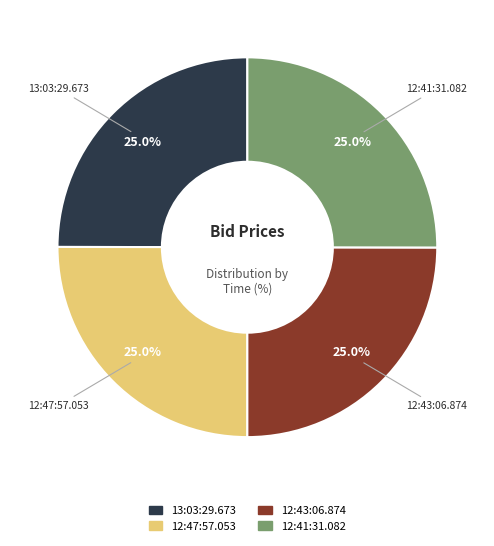

Is there any slice that represents more than half of the pie?

No